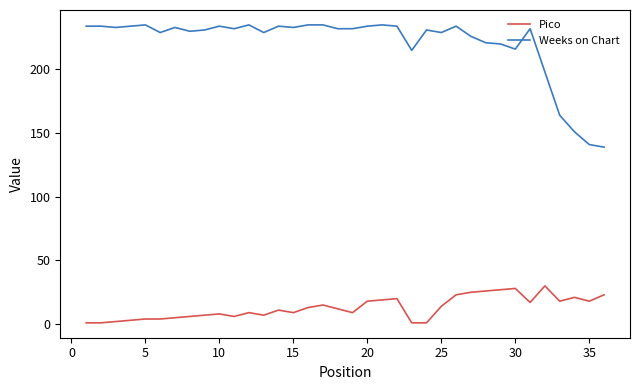

Which series has the largest total across all categories?

Weeks on Chart